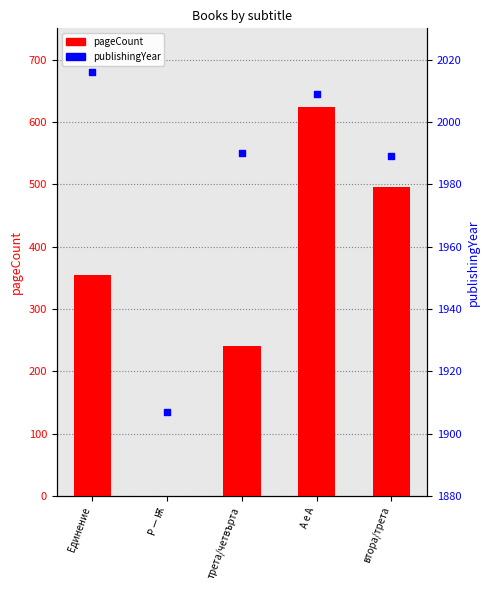

Which series has the largest Y range (max minus min)?

pageCount